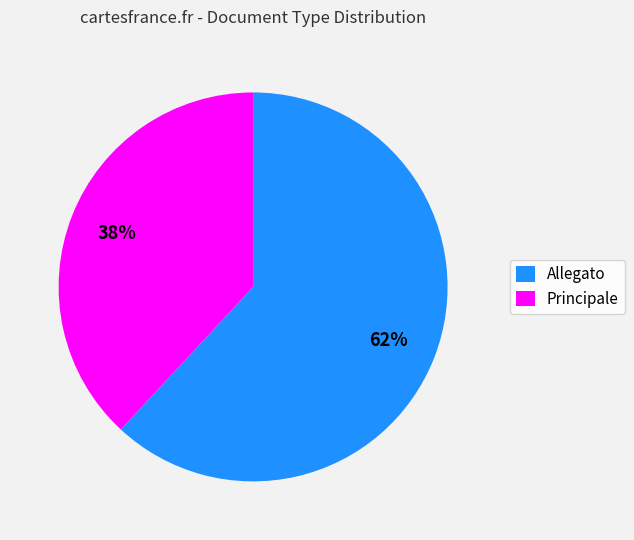

What percentage is the Allegato slice, to the nearest percent?

62%